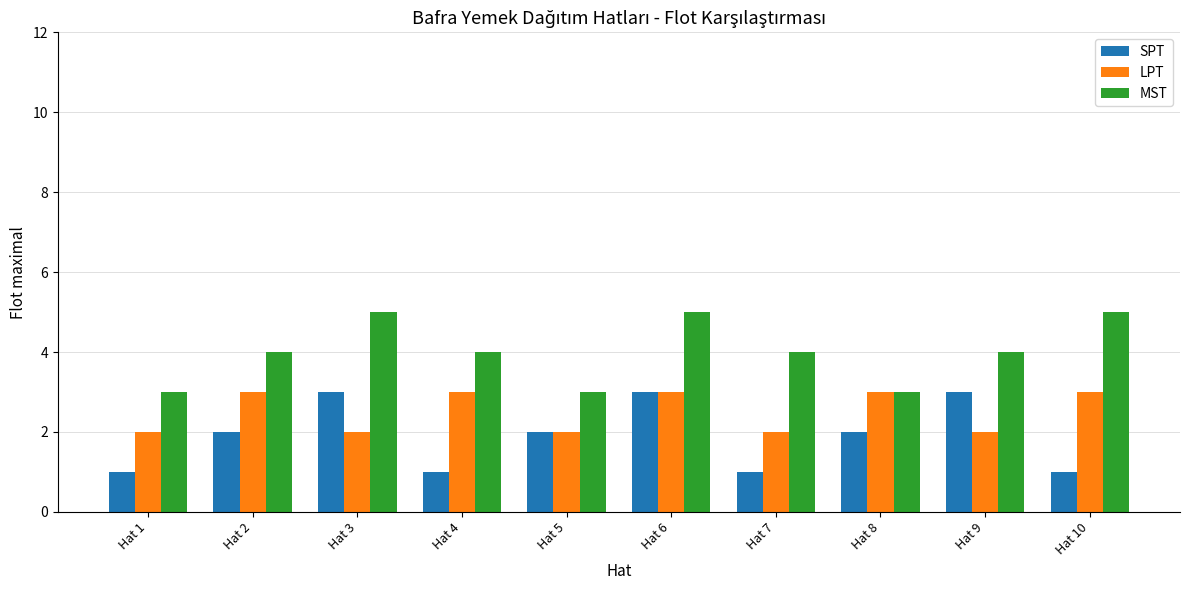

The value of LPT at Hat 5 is 3. True or false?

False